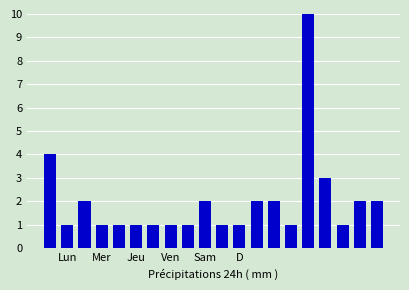

What is the difference between the maximum and minimum values?

9